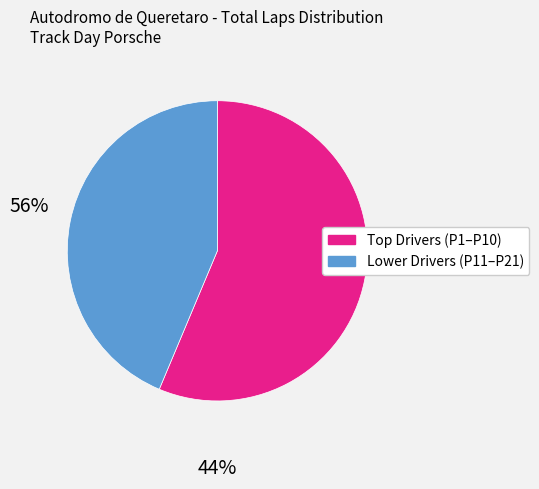

Is there a majority slice in this chart?

Yes